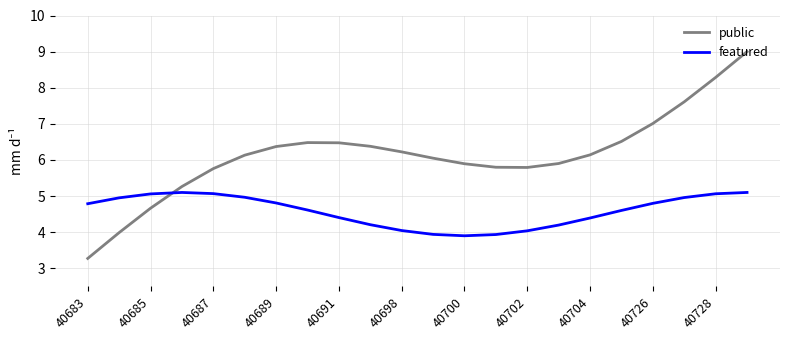

Count the number of data series in this chart.

2